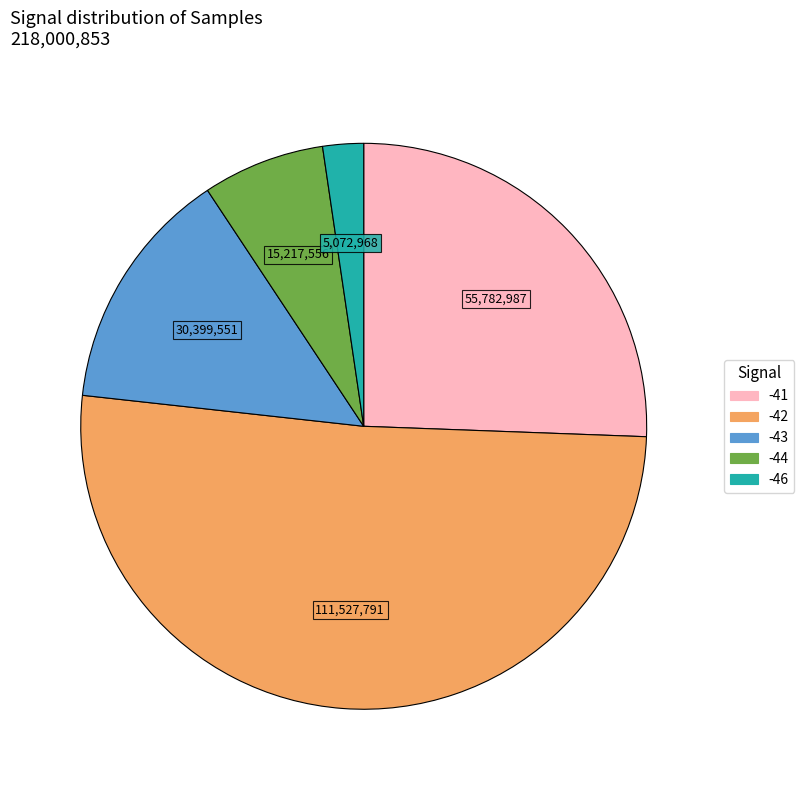

The -46 slice represents 34% of the pie. True or false?

False